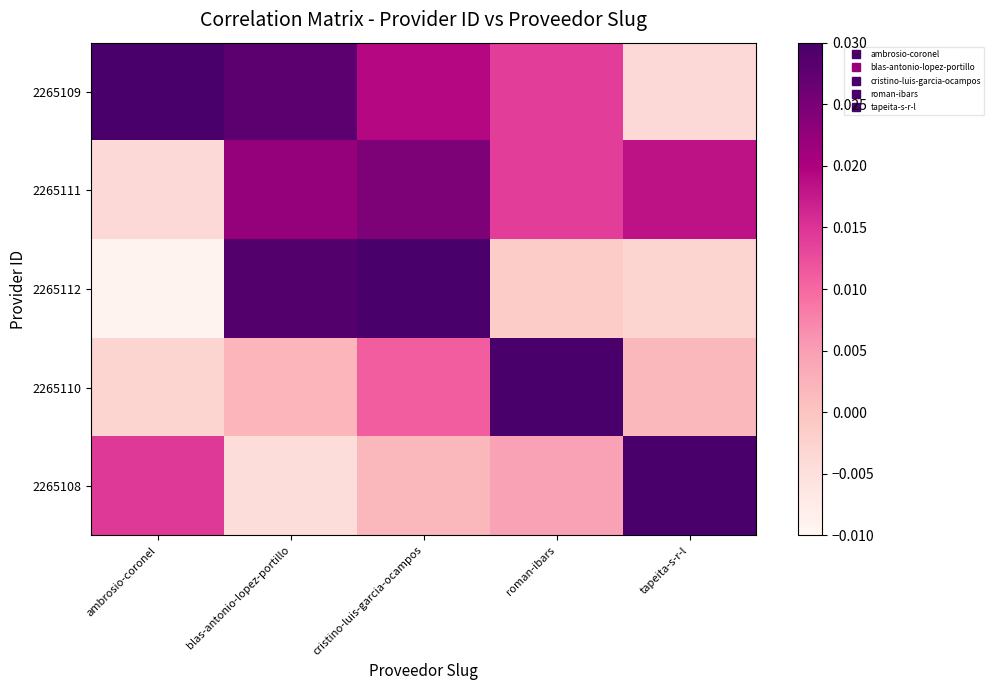

How many data points does each series have?

5